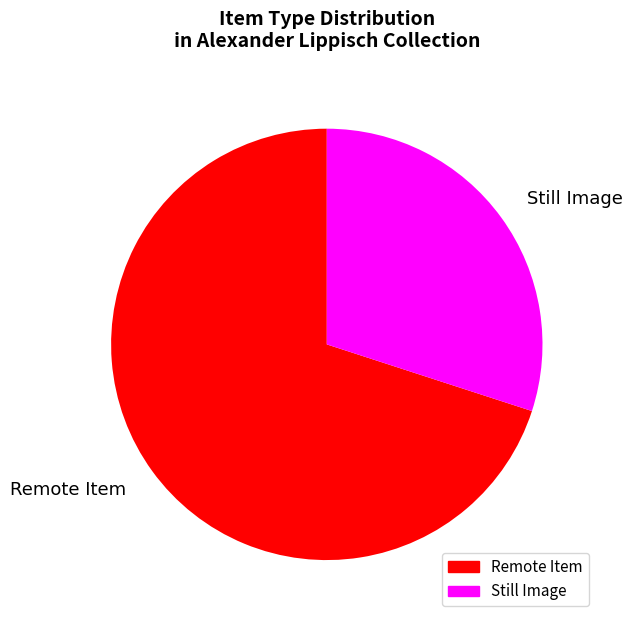

Which slice is the smallest?

Still Image